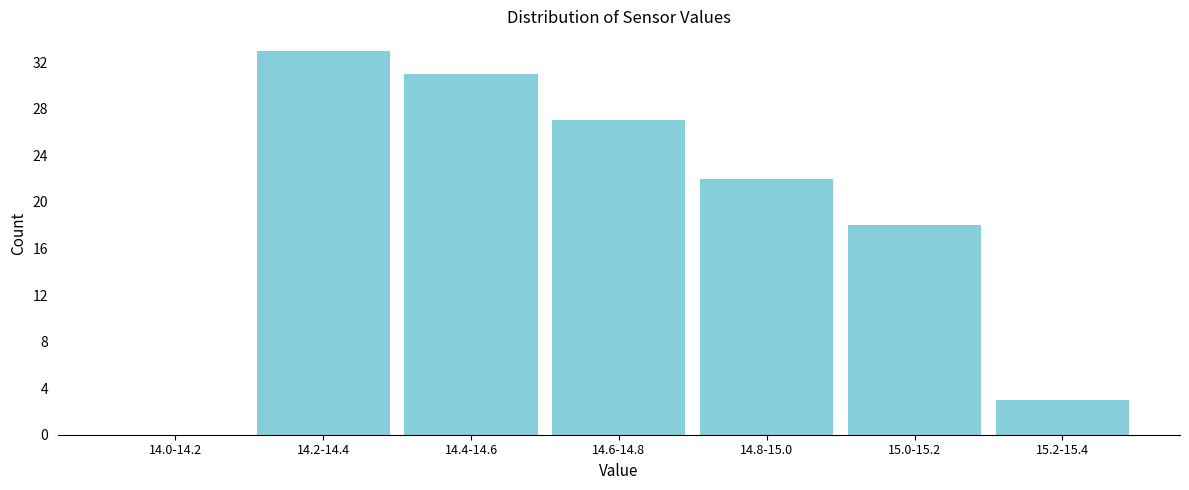

Reading left to right, extract all data points from this chart.

14.0-14.2=0	14.2-14.4=33	14.4-14.6=31	14.6-14.8=27	14.8-15.0=22	15.0-15.2=18	15.2-15.4=3